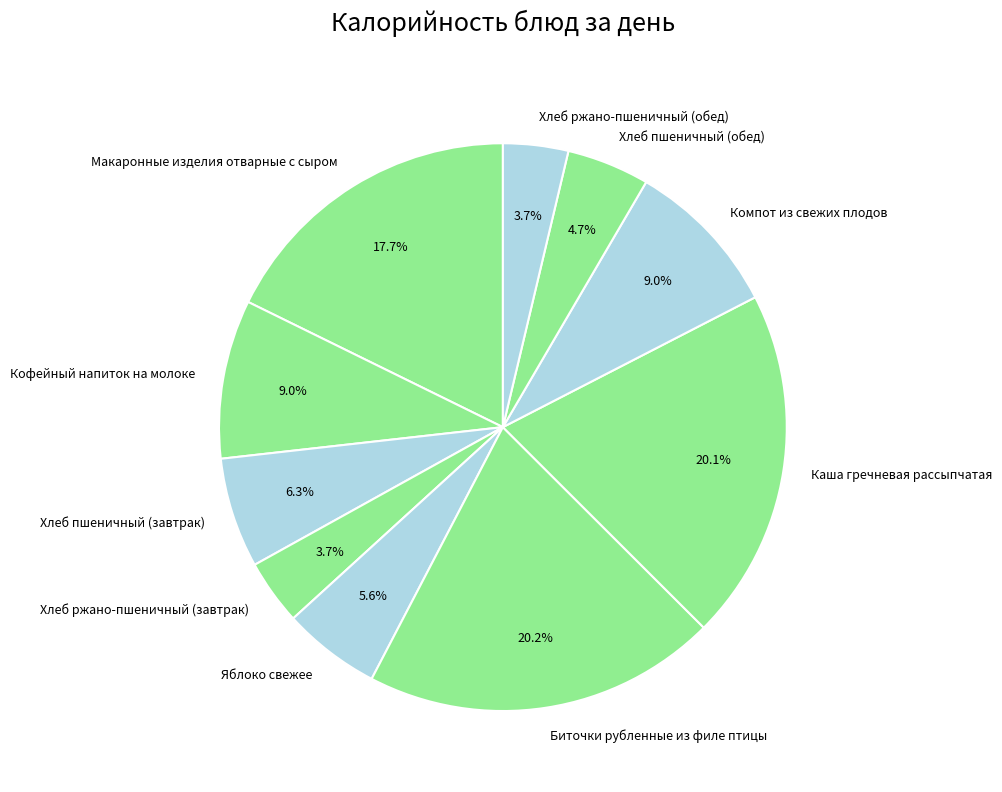

How much of the chart is everything except Хлеб пшеничный (обед)?

95.3%